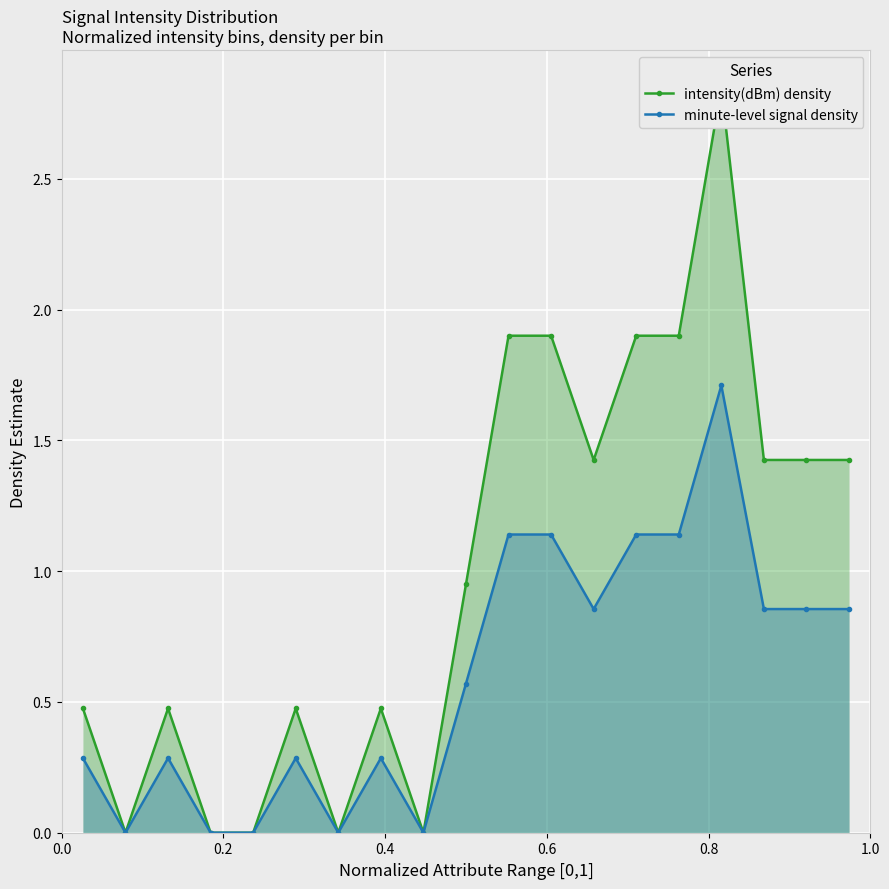

What is the difference between the maximum and second lowest values in the minute-level signal density series?

1.7